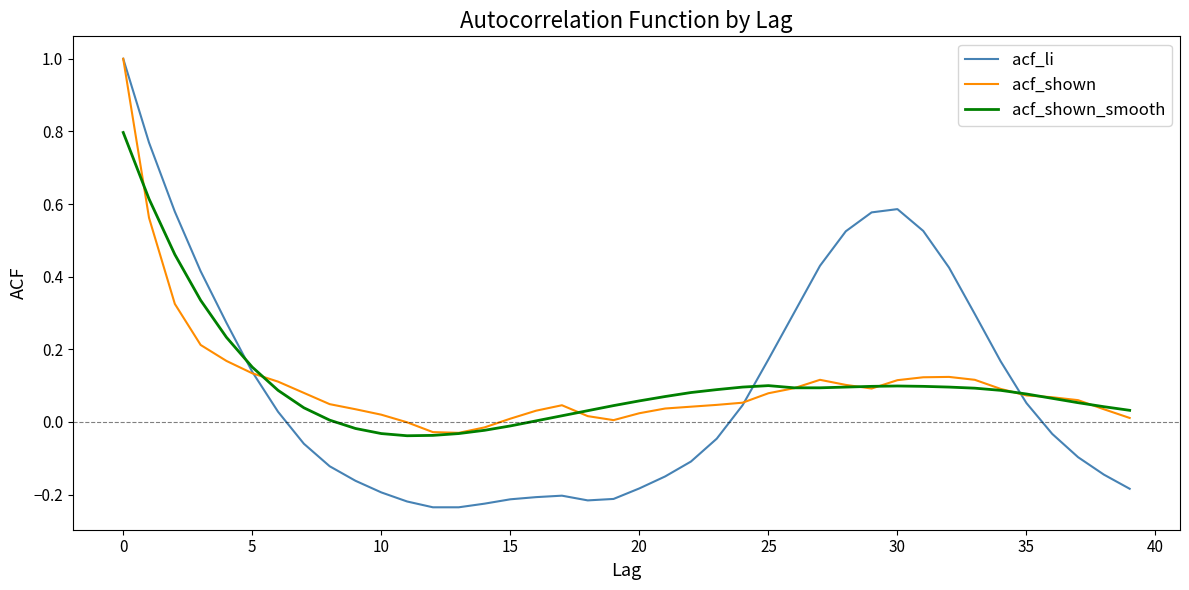

How many lines are shown in the chart?

3